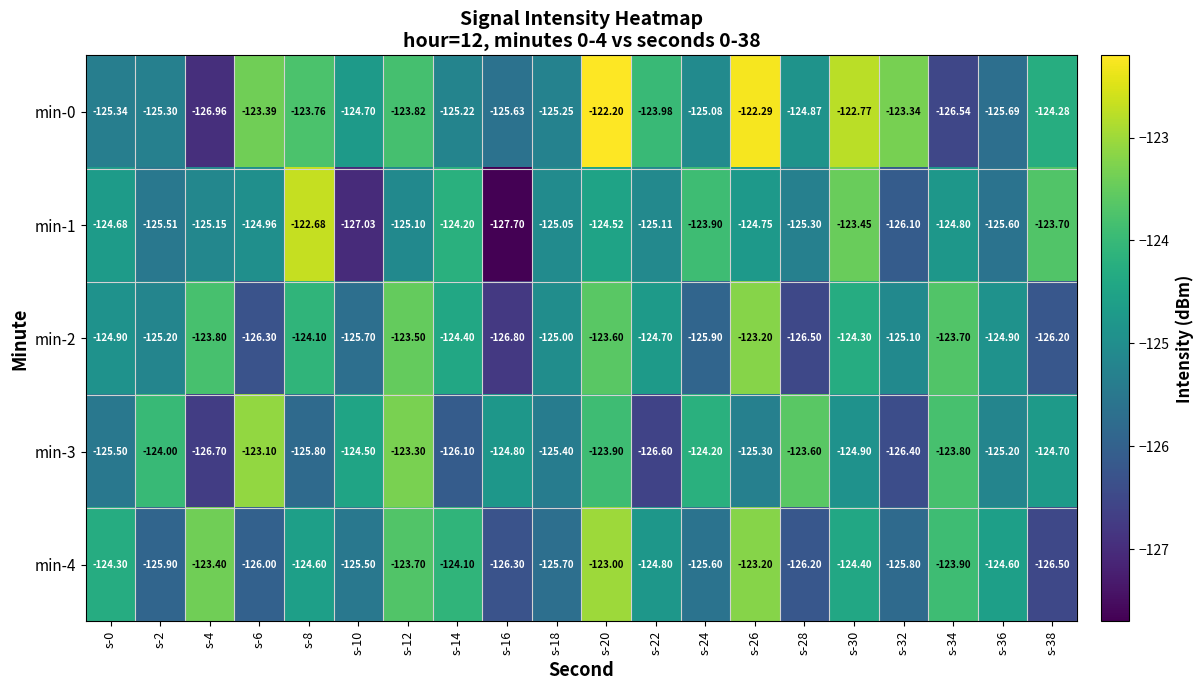

Rank the series by their maximum value, from lowest to highest.

min-2, min-3, min-4, min-1, min-0